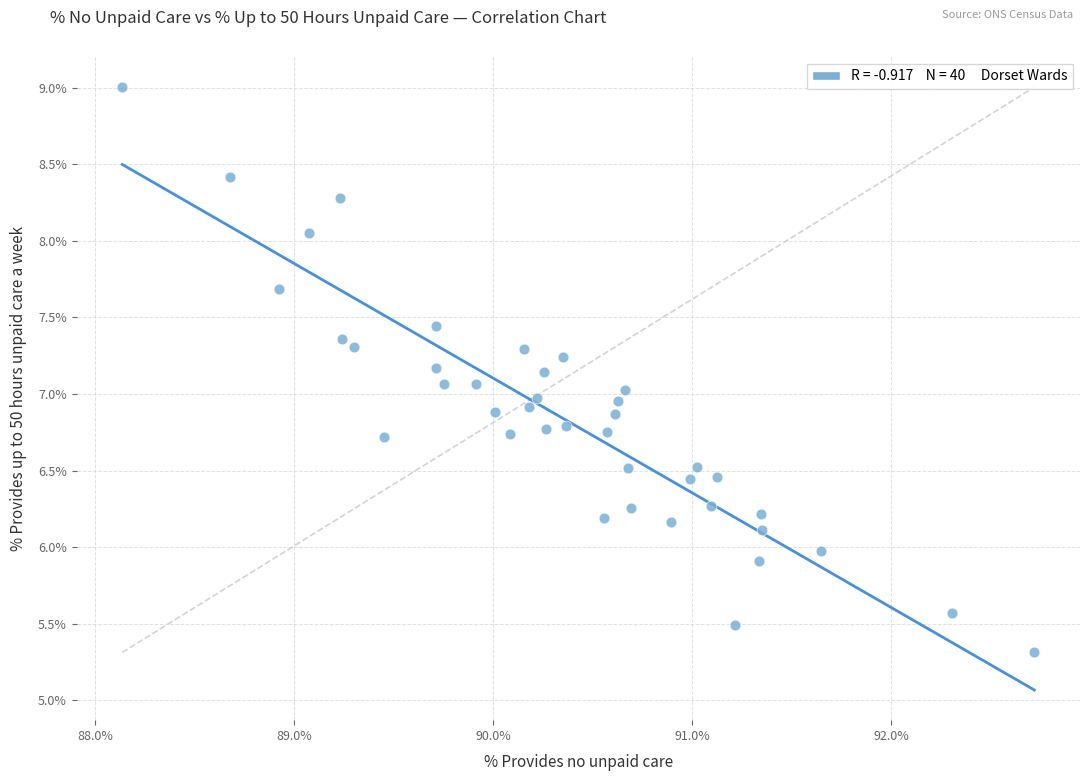

What is the range of Y values (max minus min)?

3.7